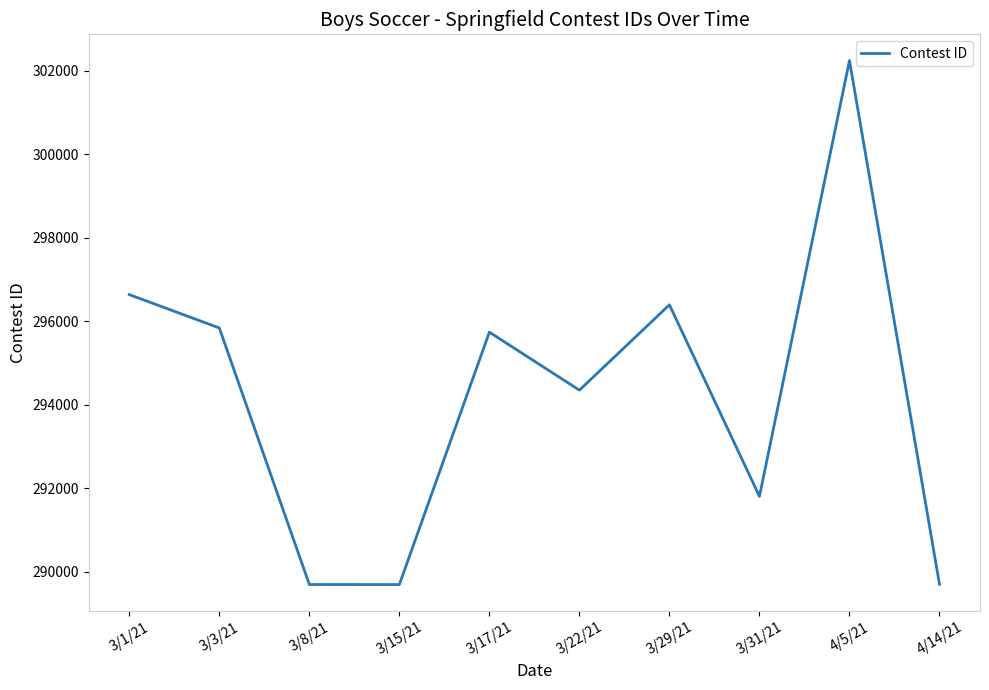

What is the change in value from 3/1/21 to 3/15/21?

-6943